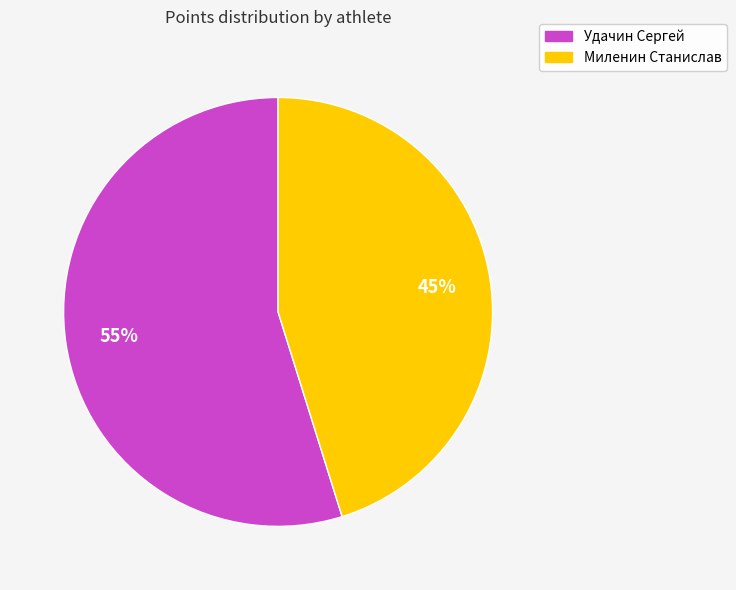

Which has a higher value, Миленин Станислав or Удачин Сергей?

Удачин Сергей